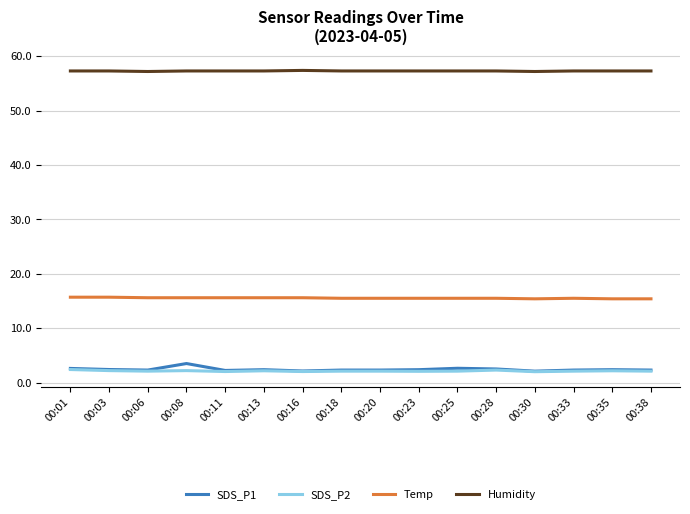

The SDS_P2 series shows 2.1 at 00:18. True or false?

True